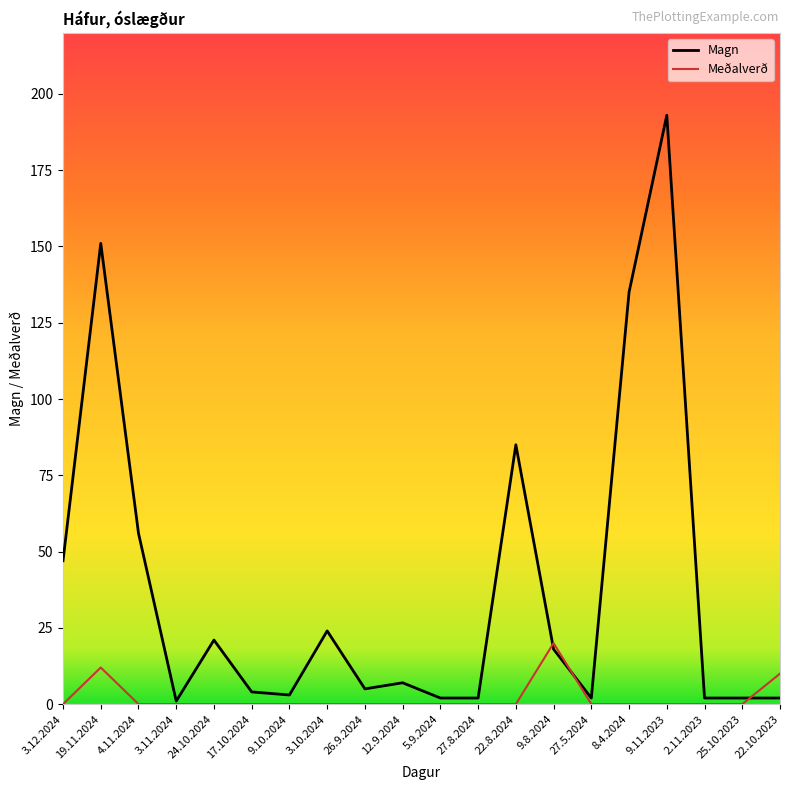

At which category is the sum across all series the highest?

9.11.2023